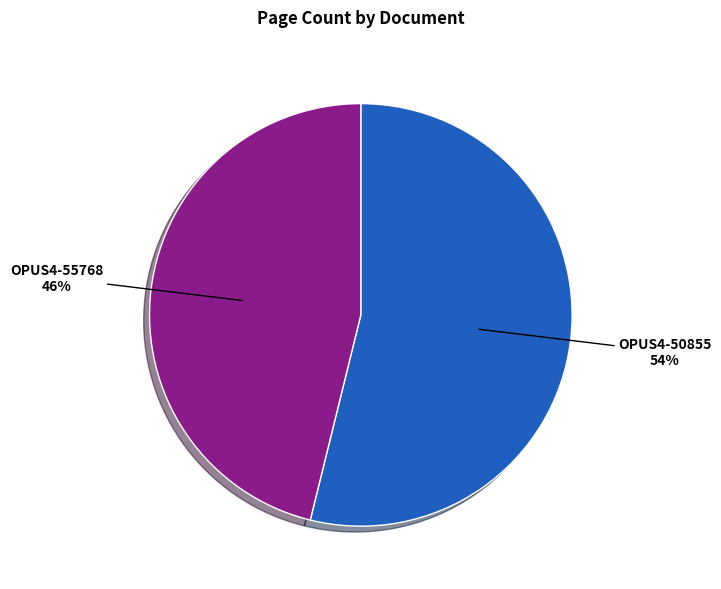

How many segments does this pie chart have?

2